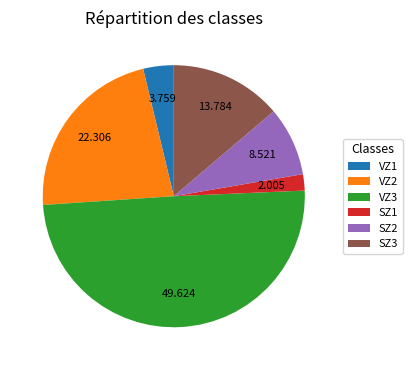

Do SZ3 and VZ3 together represent more than half of the pie?

Yes